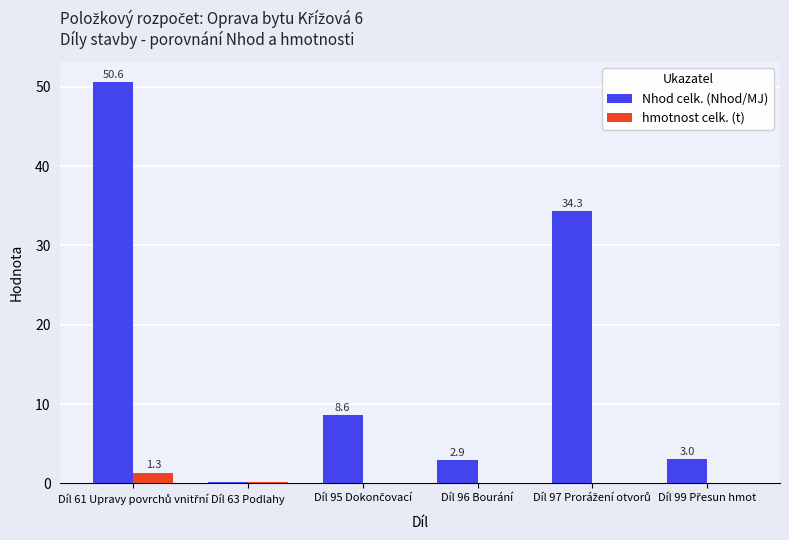

Which series has the largest total across all categories?

Nhod celk. (Nhod/MJ)